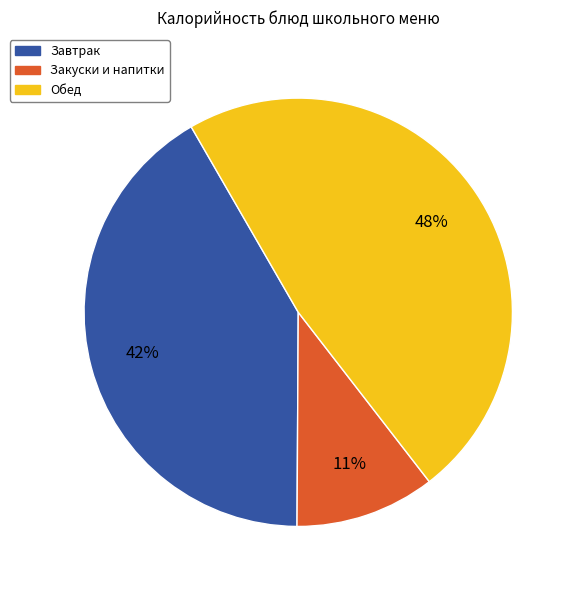

Is there any slice that represents more than half of the pie?

No